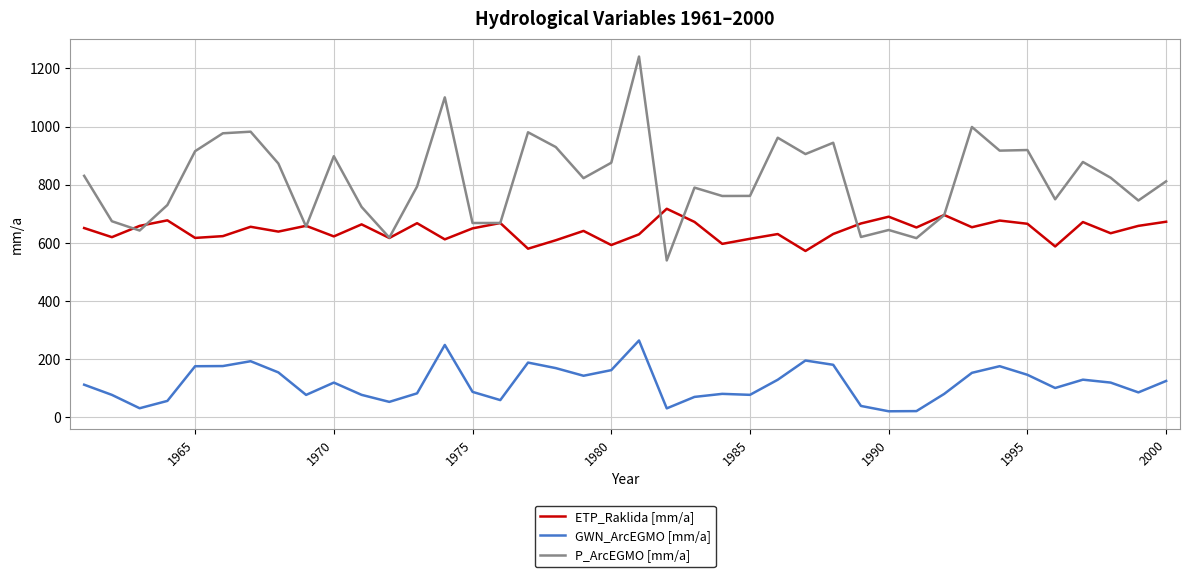

Which series has the largest range (max minus min)?

P_ArcEGMO [mm/a]